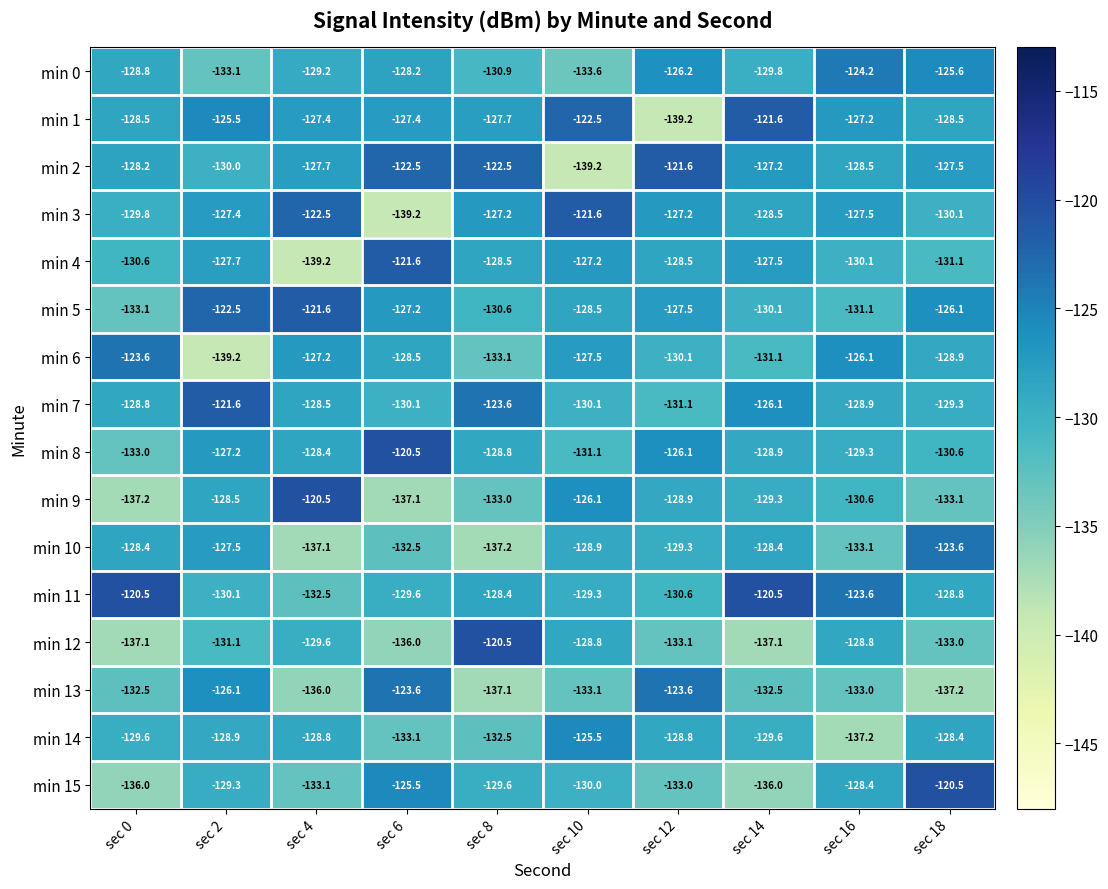

What is the difference between the min 6 values at sec 16 and sec 12?

4.0